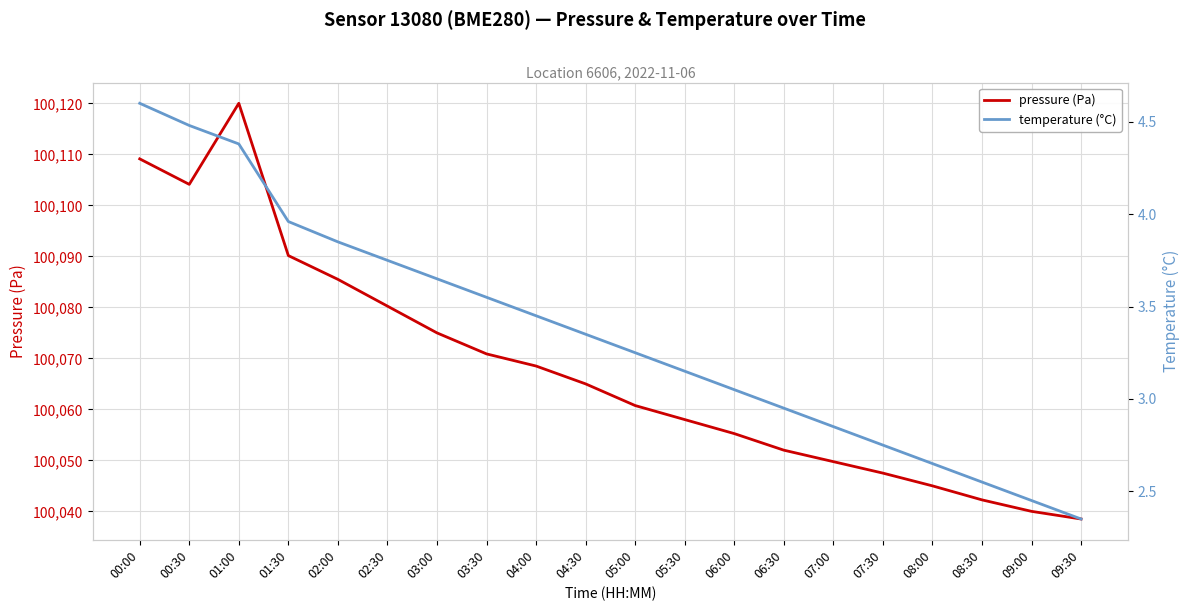

Does the chart display data point markers on the line(s)?

No